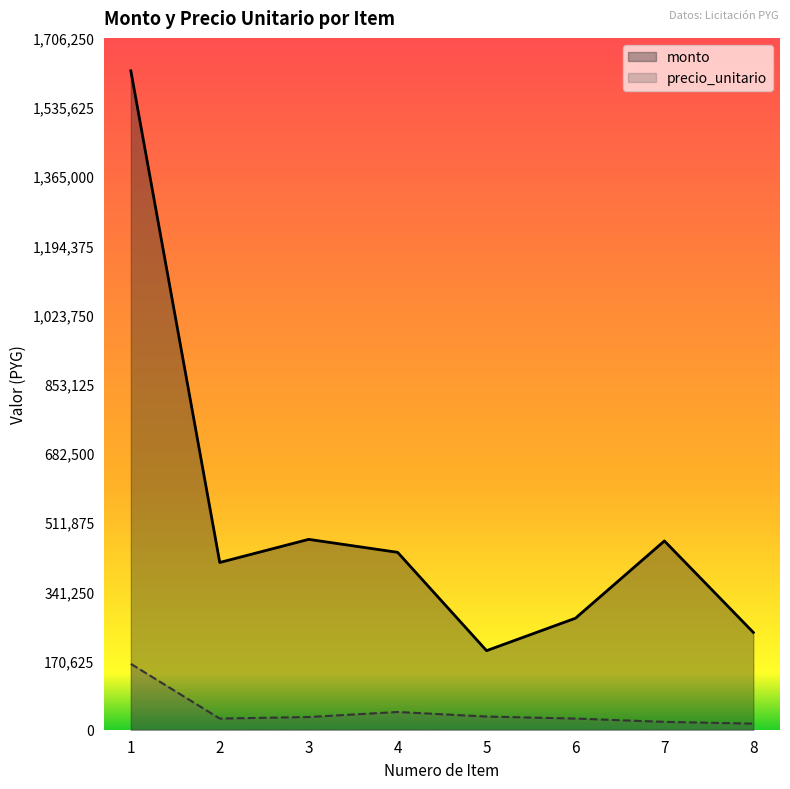

Is the value of precio_unitario at 6 greater than the value of monto at 5?

No